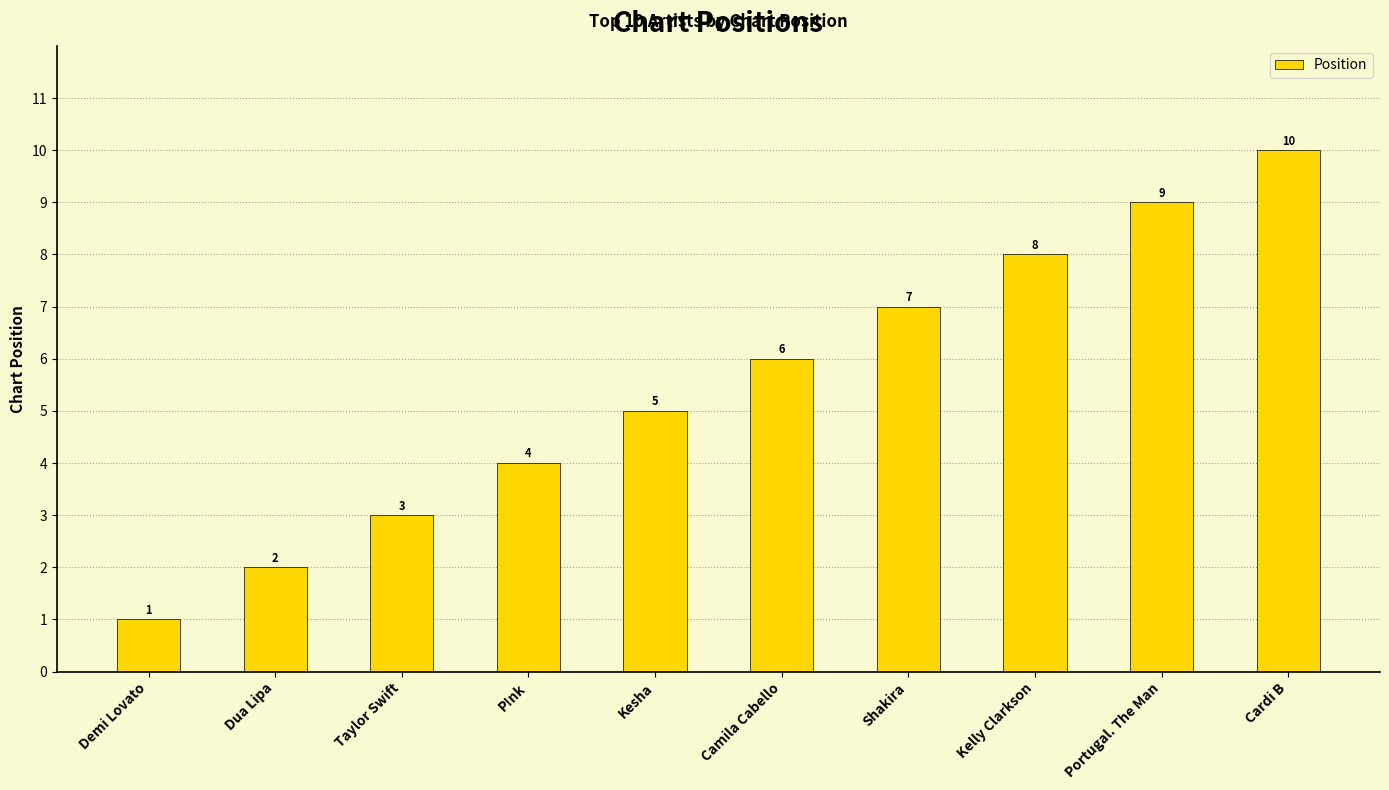

Reading right to left, transcribe all the data shown in this chart.

10	9	8	7	6	5	4	3	2	1